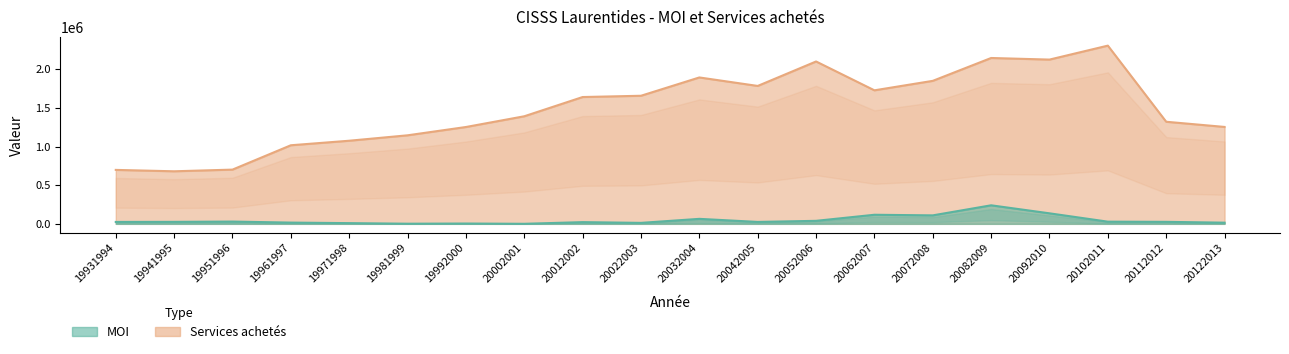

Reading right to left, what are all the values shown in this chart?

MOI: 15232	25931	28304	136216	239979	109740	117618	39018	24874	64684	12714	22146	694	4165	1830	9362	16211	29442	25822	24767
Services achetés: 1254004	1320939	2306048	2125372	2146035	1850280	1727675	2100873	1784413	1894247	1657319	1640867	1391989	1253034	1145669	1075493	1016856	701801	680116	698095